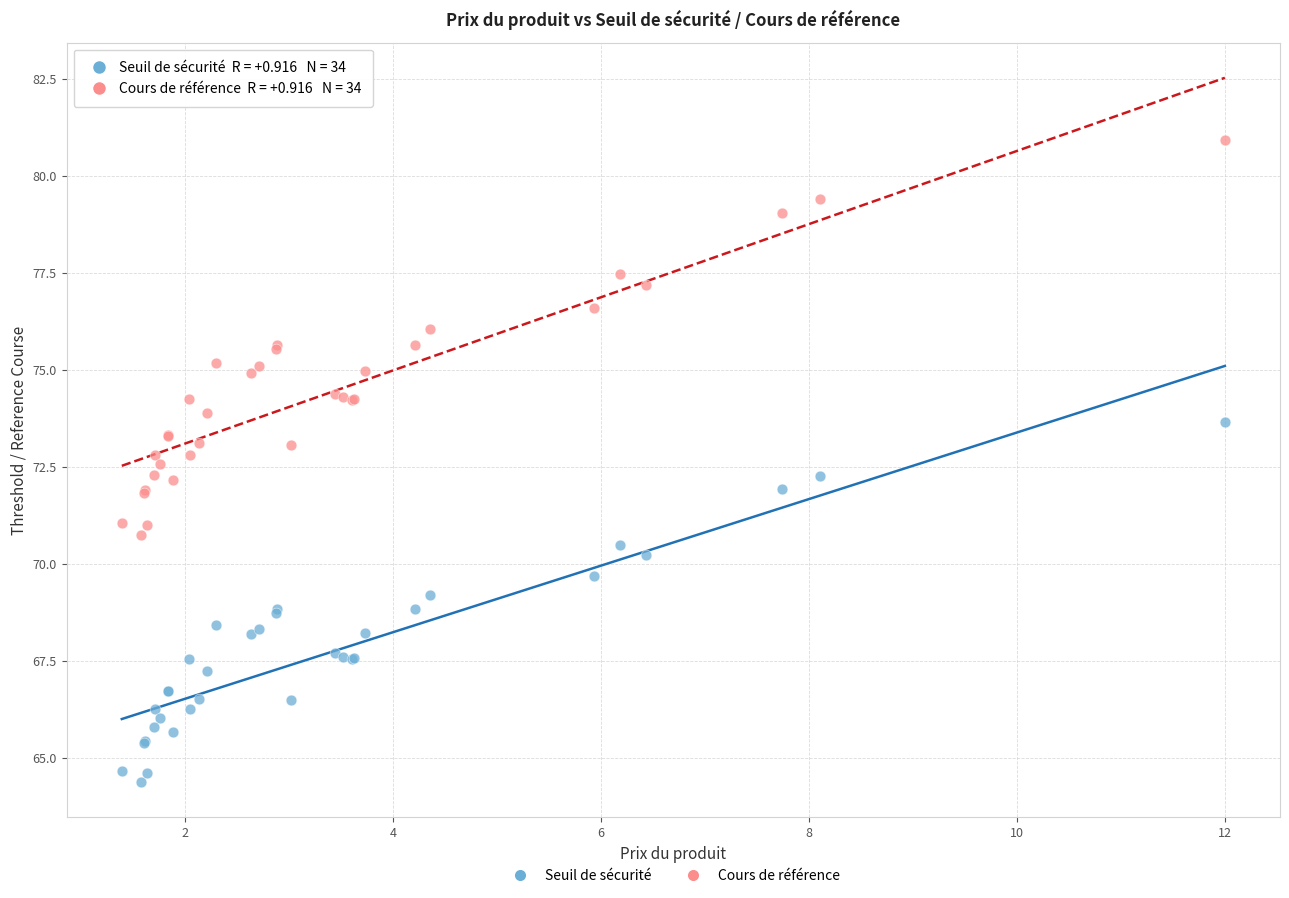

Which series has the widest spread of Y values?

Cours de référence